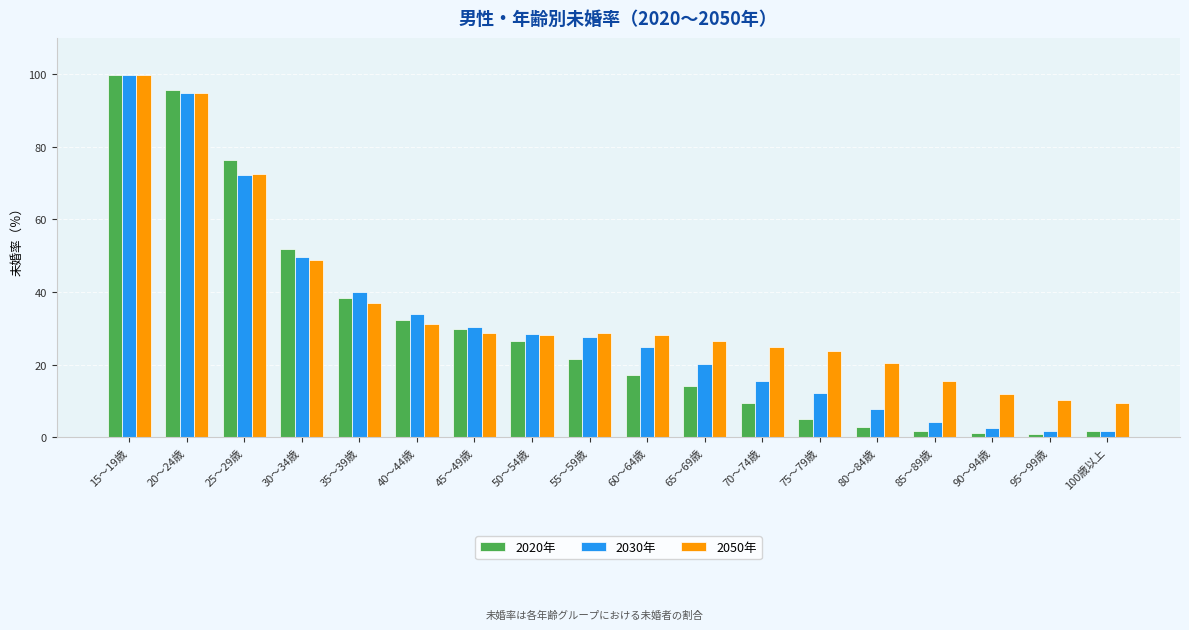

What position from the right is 50～54歳?

11